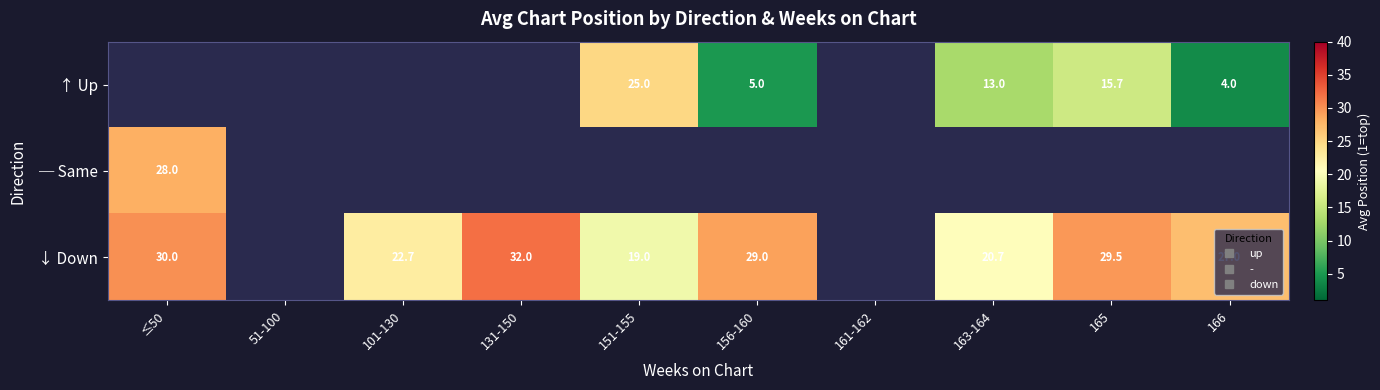

What is the greatest value displayed?

32.0